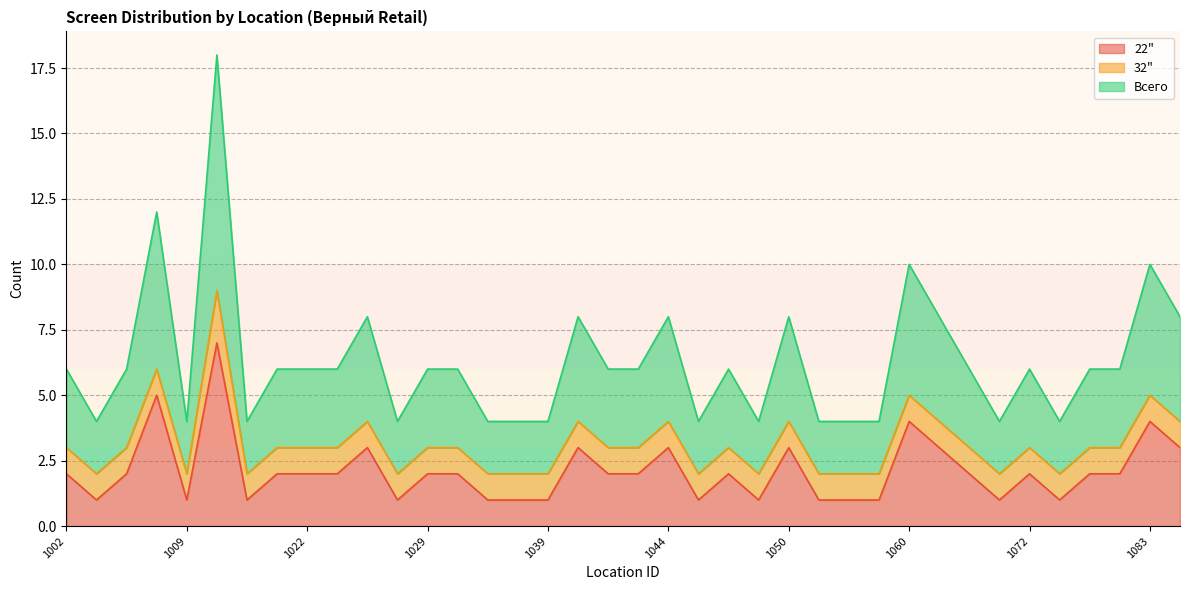

The Всего series shows 2 at 1058. True or false?

True